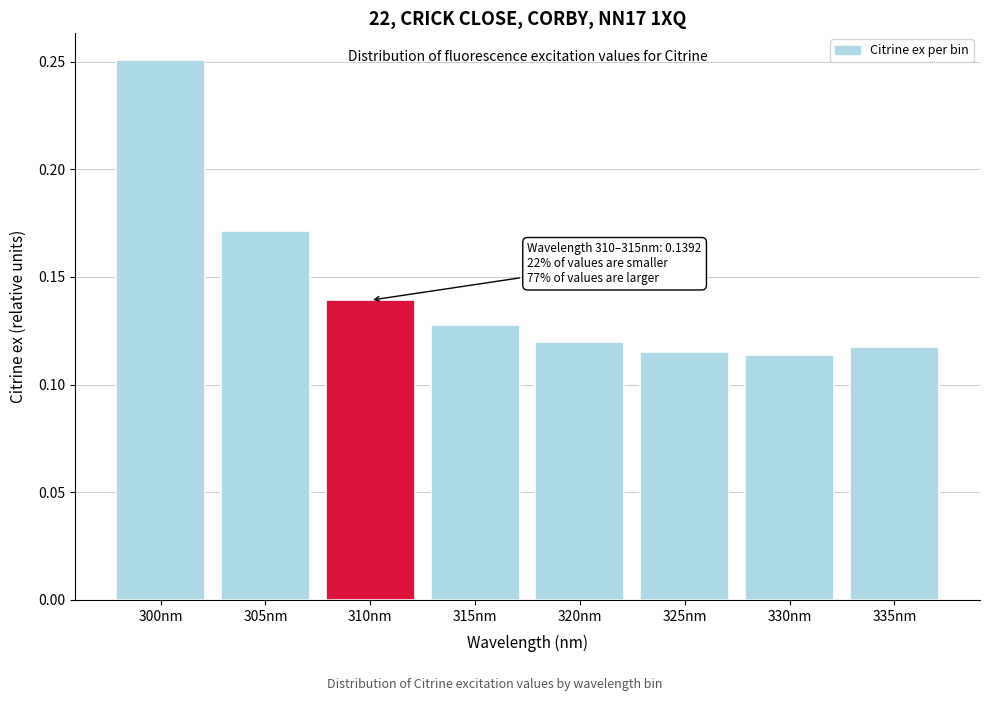

What is the label of the 2nd bar from the right?

330nm